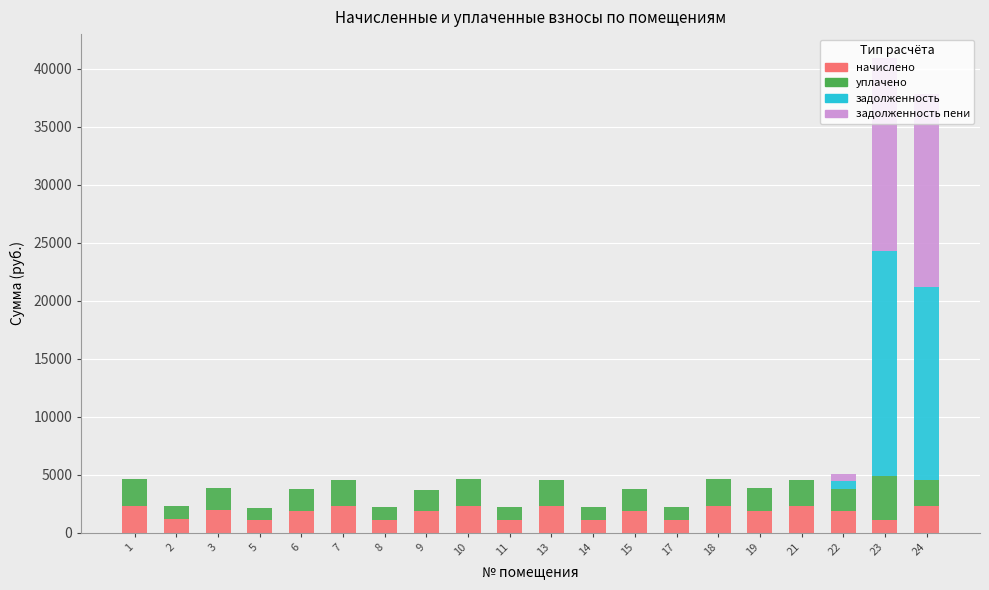

What is the total value across all series at 24?

37801.4